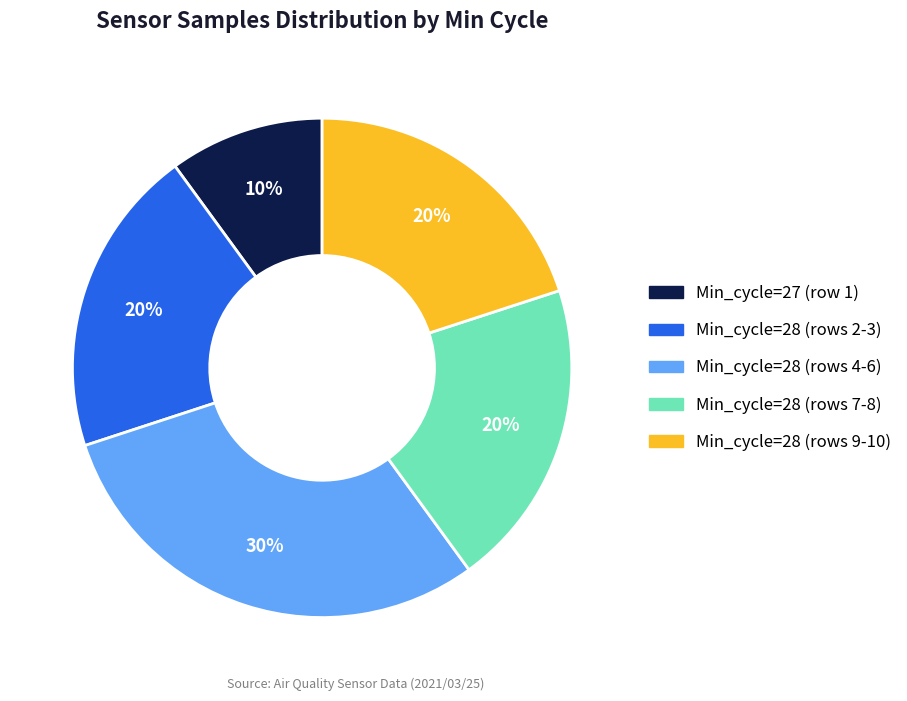

Is there any slice that represents more than half of the pie?

No